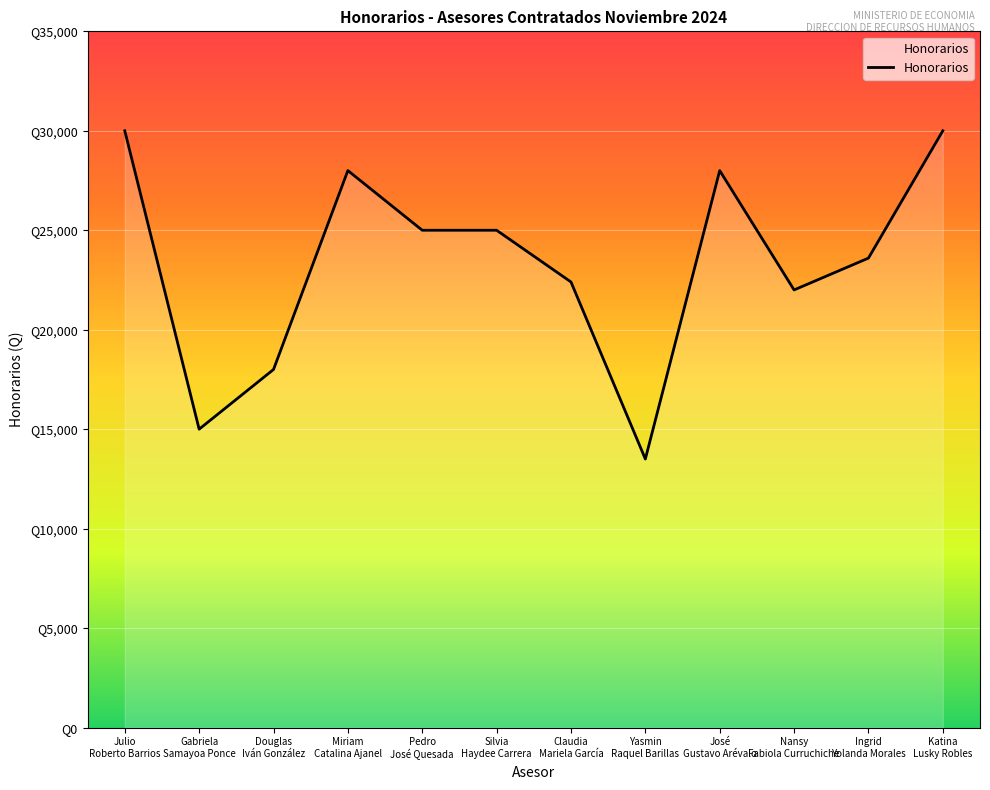

Does the chart display data point markers on the line(s)?

No